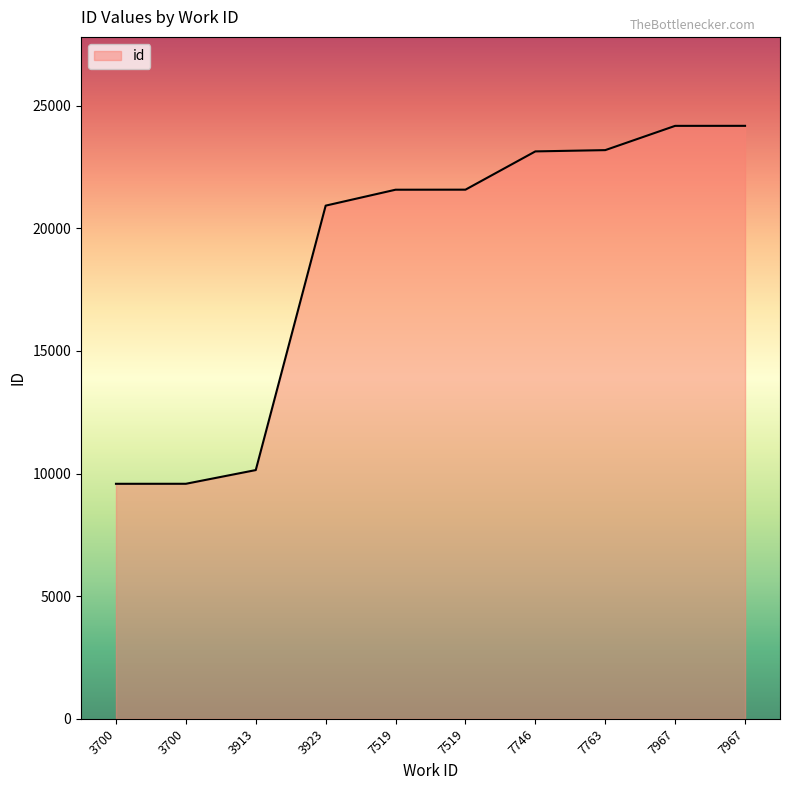

What is the value of the 3rd point from the left?

10141